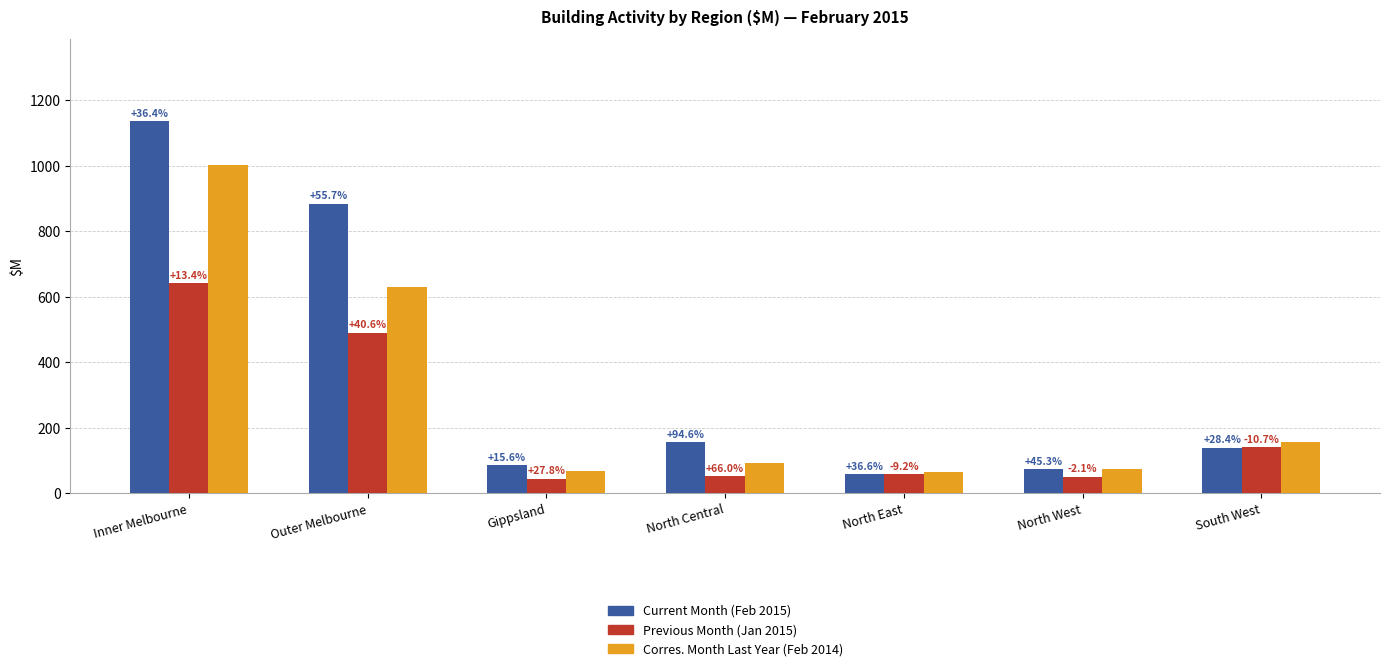

What are all the series names shown in the legend?

Current Month (Feb 2015), Previous Month (Jan 2015), Corres. Month Last Year (Feb 2014)